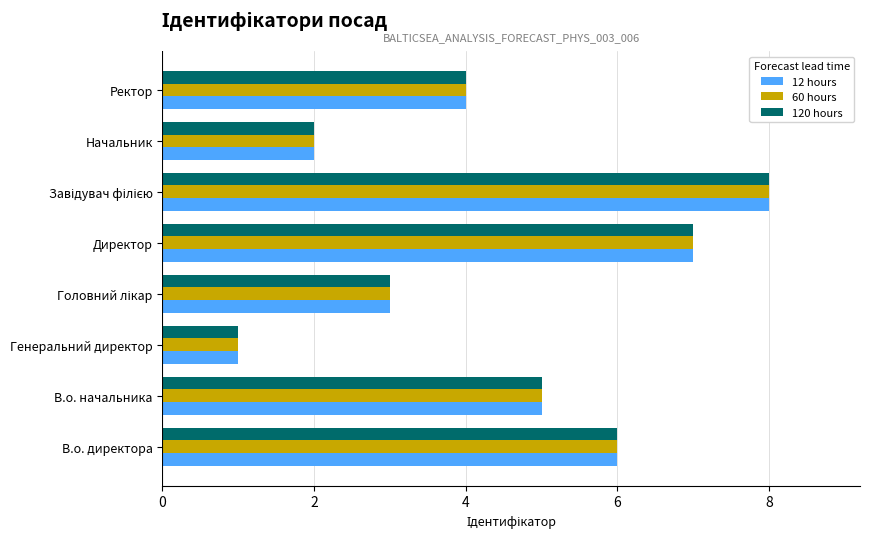

The 120 hours series shows 5 at В.о. начальника. True or false?

True